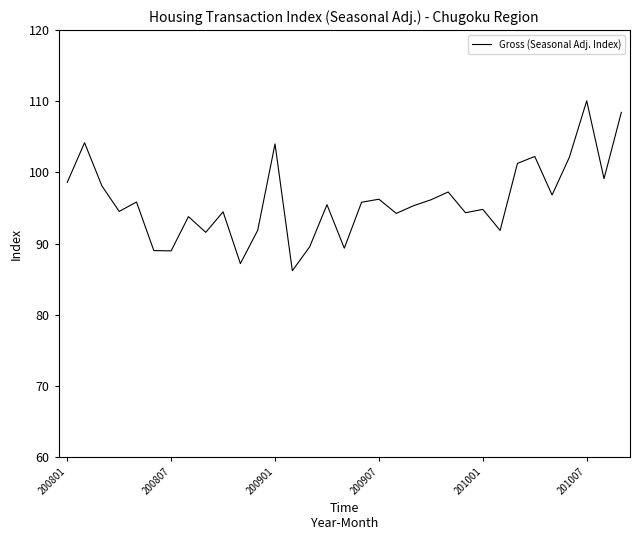

What is the greatest value displayed?

110.1